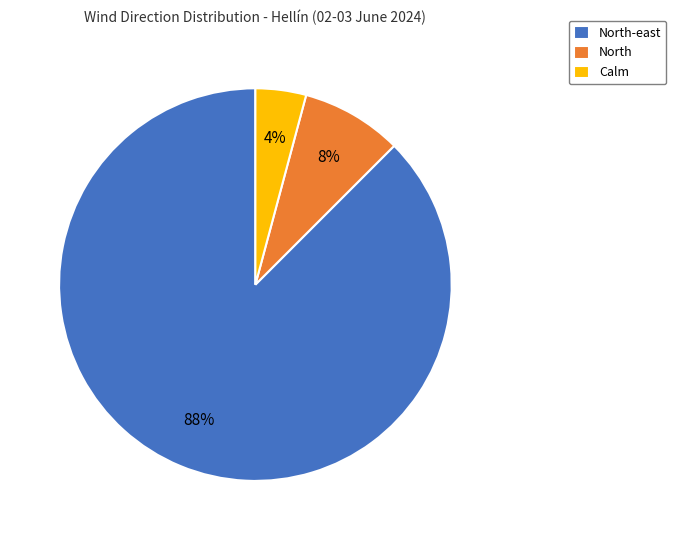

To the nearest percent, what is the average slice percentage?

33%